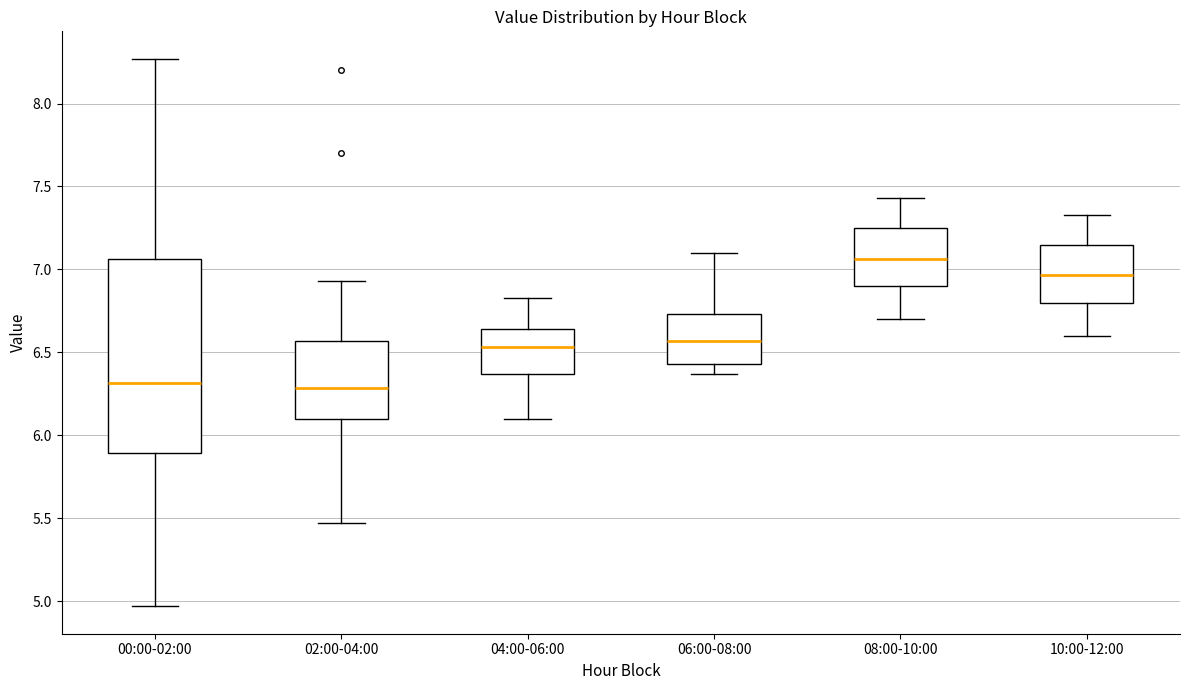

Reading left to right, transcribe this box plot: for each box, give where its median line is, the range the box spans, and where its two whiskers end, as read against the y-axis. The values are not printed on the chart, so give them approximately, as read against the axis.

00:00-02:00: median 6.30, box 5.90 to 7.05, whiskers 4.95 to 8.25
02:00-04:00: median 6.30, box 6.10 to 6.55, whiskers 5.45 to 6.95
04:00-06:00: median 6.55, box 6.35 to 6.65, whiskers 6.10 to 6.85
06:00-08:00: median 6.55, box 6.45 to 6.75, whiskers 6.35 to 7.10
08:00-10:00: median 7.05, box 6.90 to 7.25, whiskers 6.70 to 7.45
10:00-12:00: median 6.95, box 6.80 to 7.15, whiskers 6.60 to 7.35